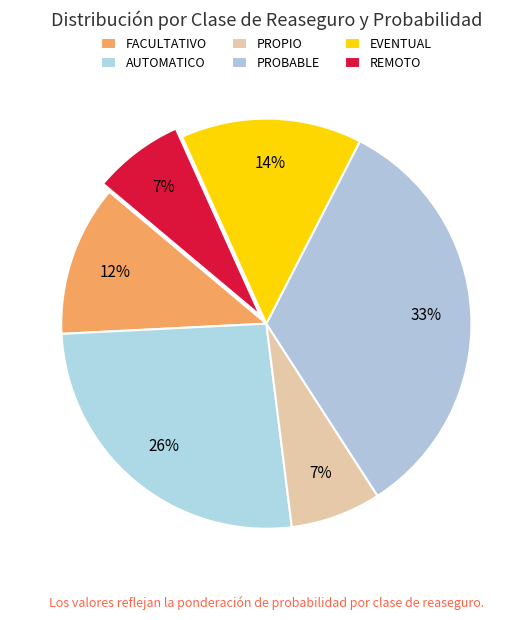

To the nearest percent, what is the difference between the EVENTUAL and FACULTATIVO slice percentages?

2%